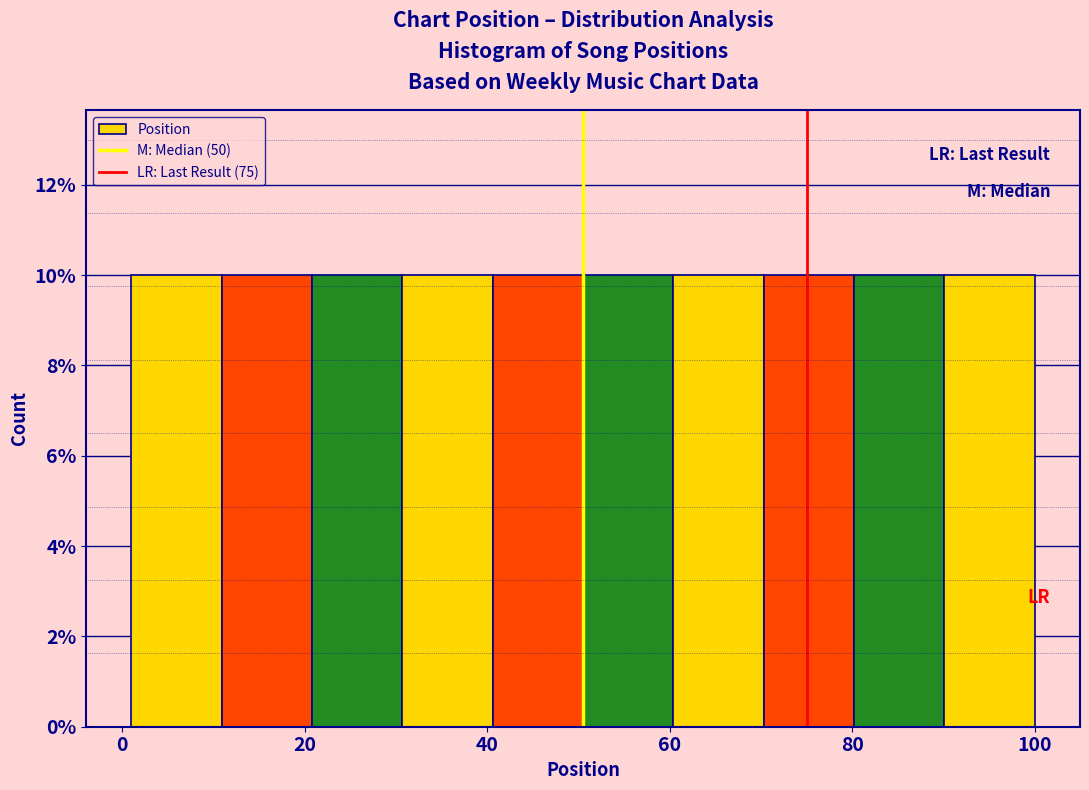

Reading left to right, list every bar in this chart as the range it spans on the x-axis followed by its height. Neither the bar edges nor the heights are printed on the chart, so give them approximately, as read against the axes.

2 to 10: 10
10 to 20: 10
20 to 30: 10
30 to 40: 10
40 to 50: 10
50 to 60: 10
60 to 70: 10
70 to 80: 10
80 to 90: 10
90 to 100: 10